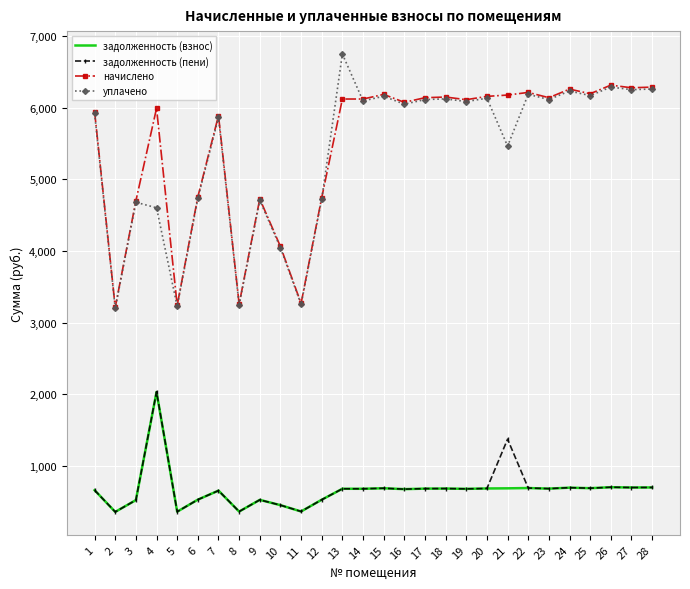

Which series has the widest spread of values?

уплачено